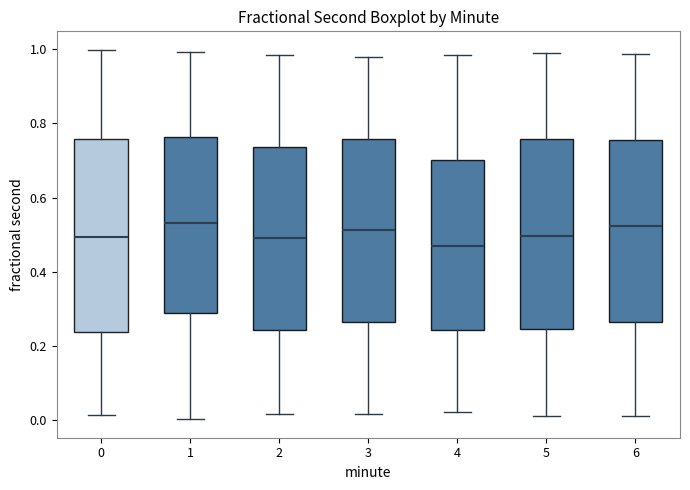

Reading left to right, transcribe this box plot: for each box, give where its median line is, the range the box spans, and where its two whiskers end, as read against the y-axis. The values are not printed on the chart, so give them approximately, as read against the axis.

0: median 0.50, box 0.24 to 0.76, whiskers 0.02 to 1.00
1: median 0.54, box 0.28 to 0.76, whiskers 0.00 to 1.00
2: median 0.50, box 0.24 to 0.74, whiskers 0.02 to 0.98
3: median 0.52, box 0.26 to 0.76, whiskers 0.02 to 0.98
4: median 0.46, box 0.24 to 0.70, whiskers 0.02 to 0.98
5: median 0.50, box 0.24 to 0.76, whiskers 0.02 to 1.00
6: median 0.52, box 0.26 to 0.76, whiskers 0.02 to 0.98